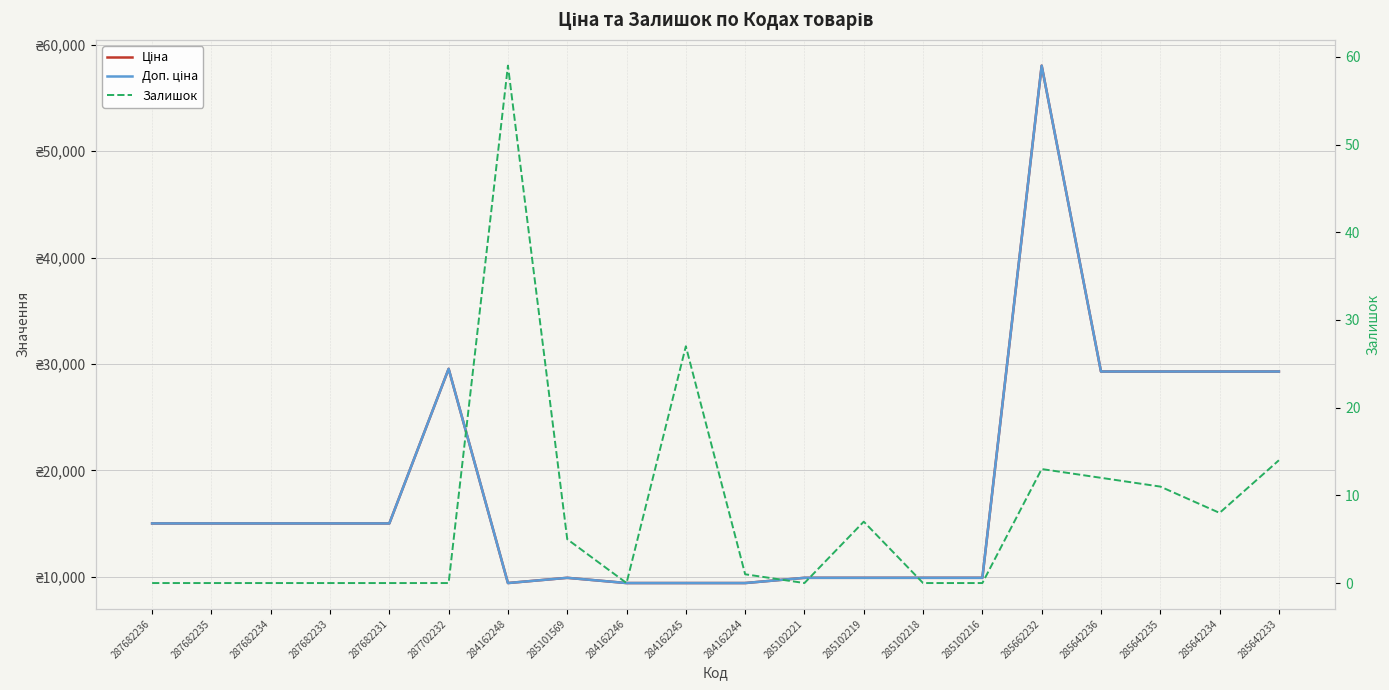

What is the maximum value for Ціна?

58037.0